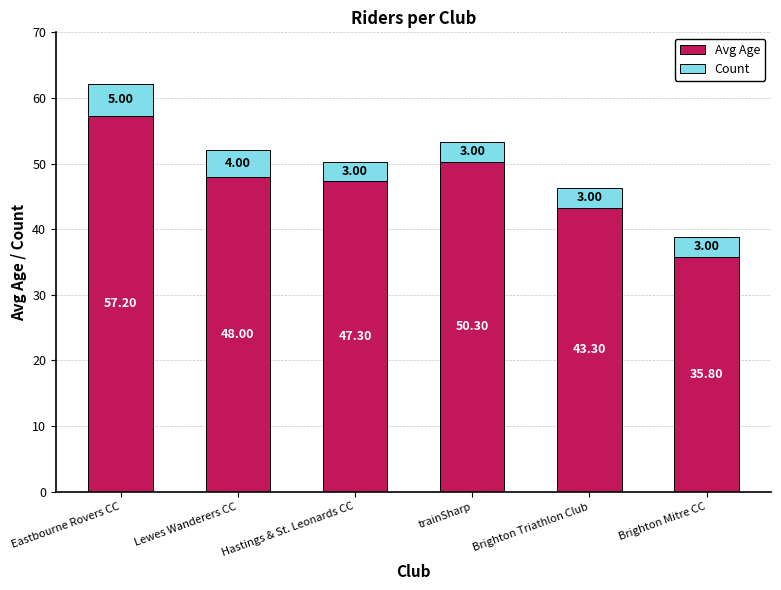

What is the sum of all Avg Age values?

281.9